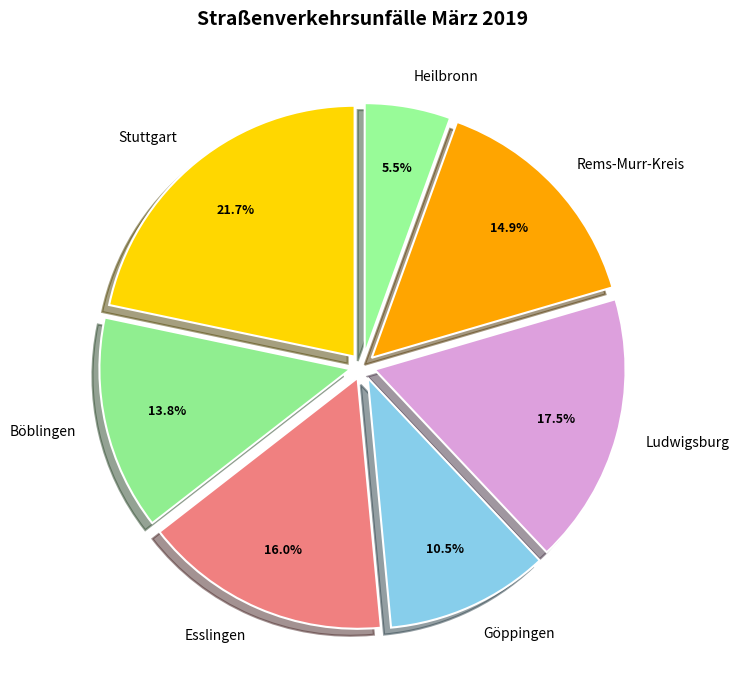

Does any single category account for the majority?

No